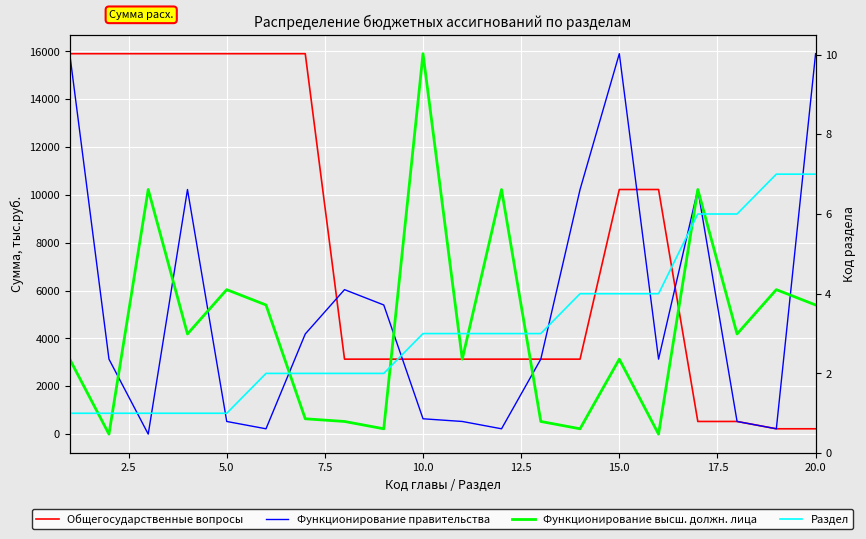

What are all the series names shown in the legend?

Общегосударственные вопросы, Функционирование правительства, Функционирование высш. должн. лица, Раздел